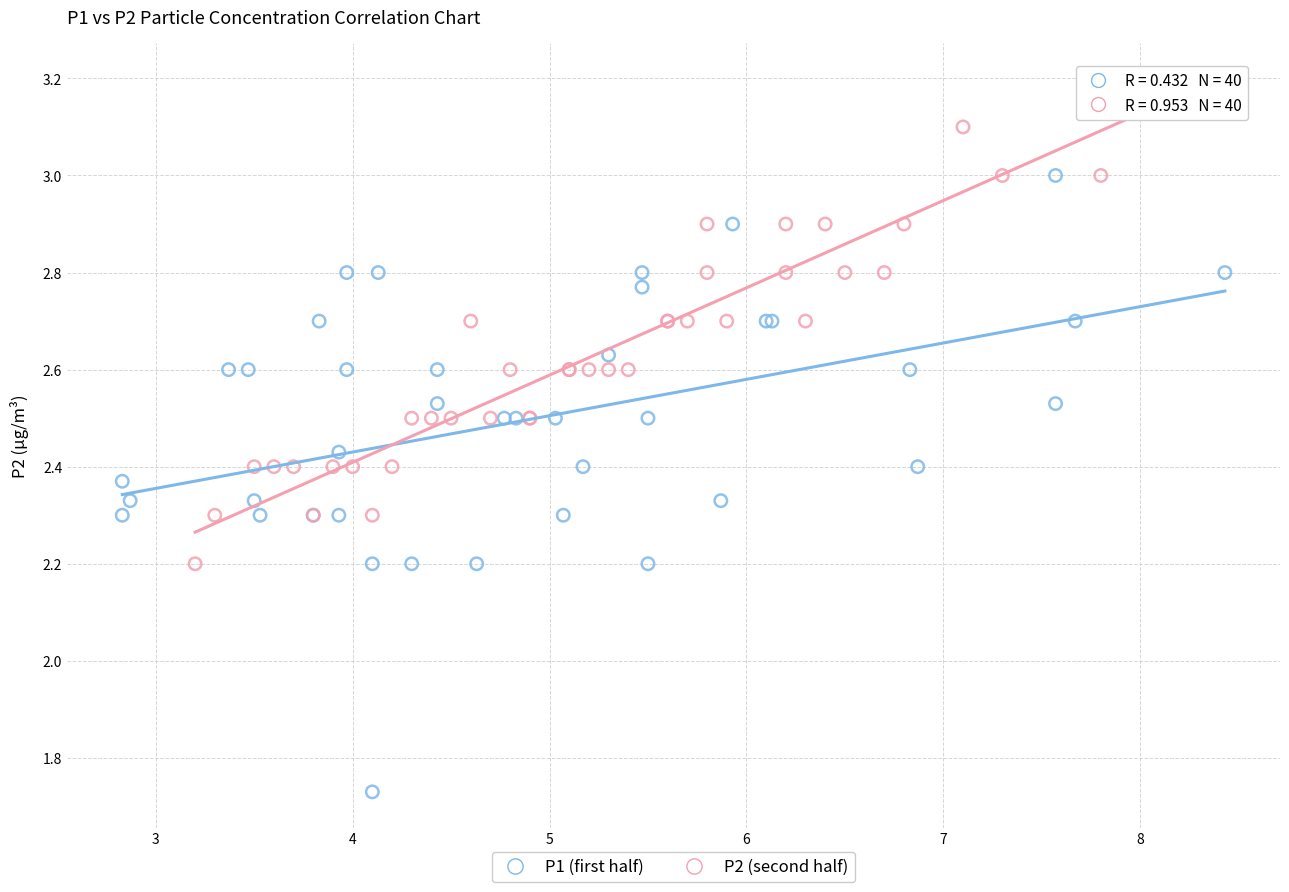

Which series contains the lowest Y value?

P1 (first half)